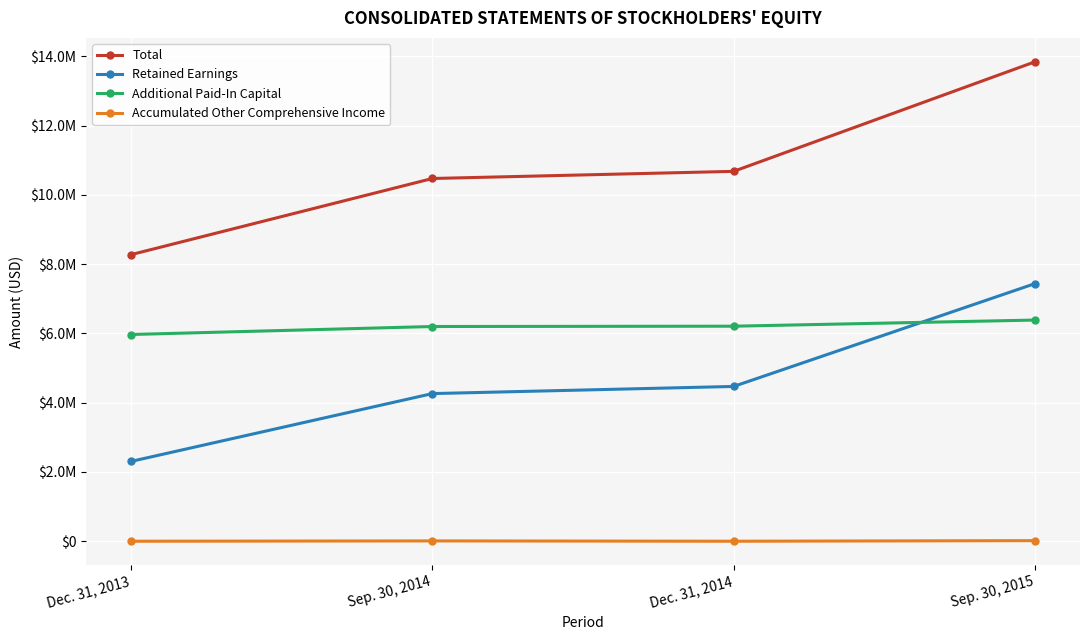

What is the sum of the Accumulated Other Comprehensive Income values at Dec. 31, 2013 and Dec. 31, 2014?

73